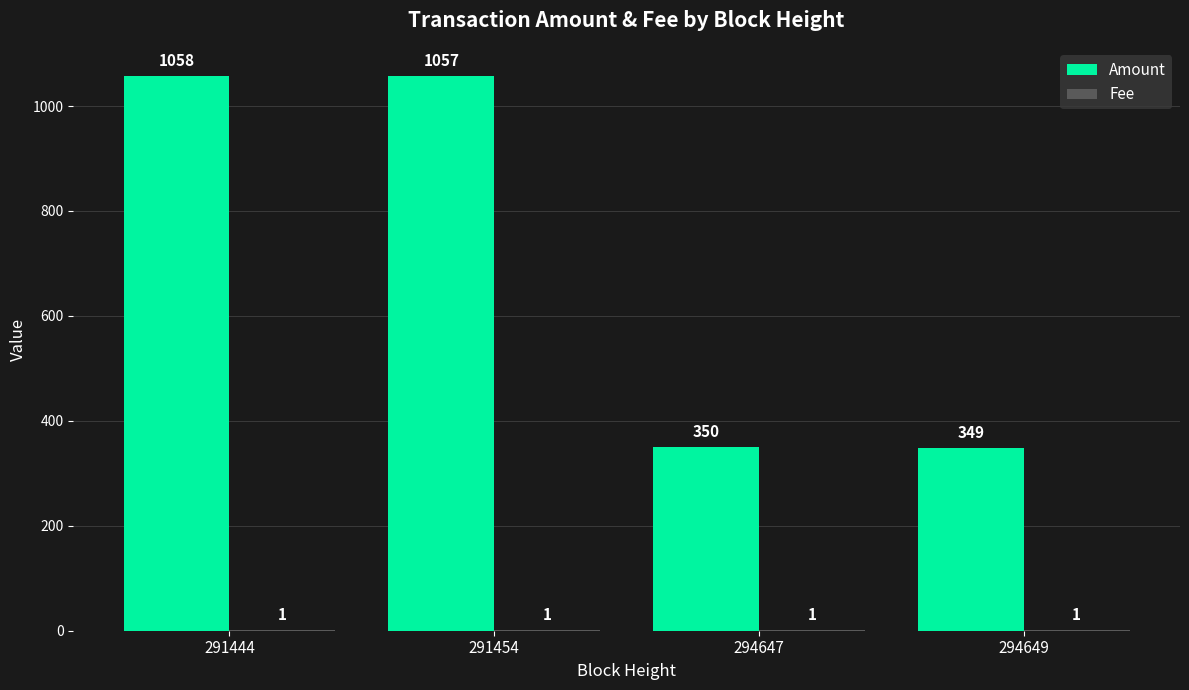

Which series has the largest total across all categories?

Amount